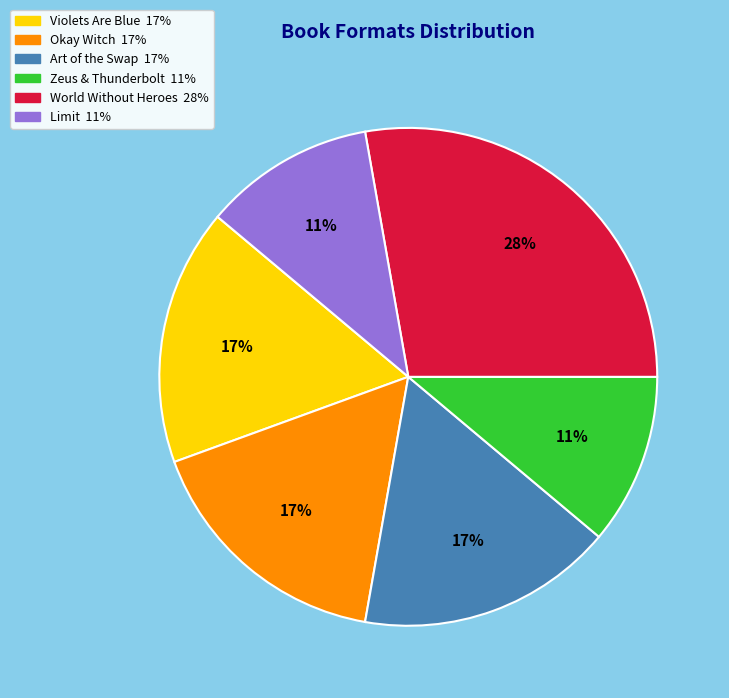

Is there any slice that represents more than half of the pie?

No